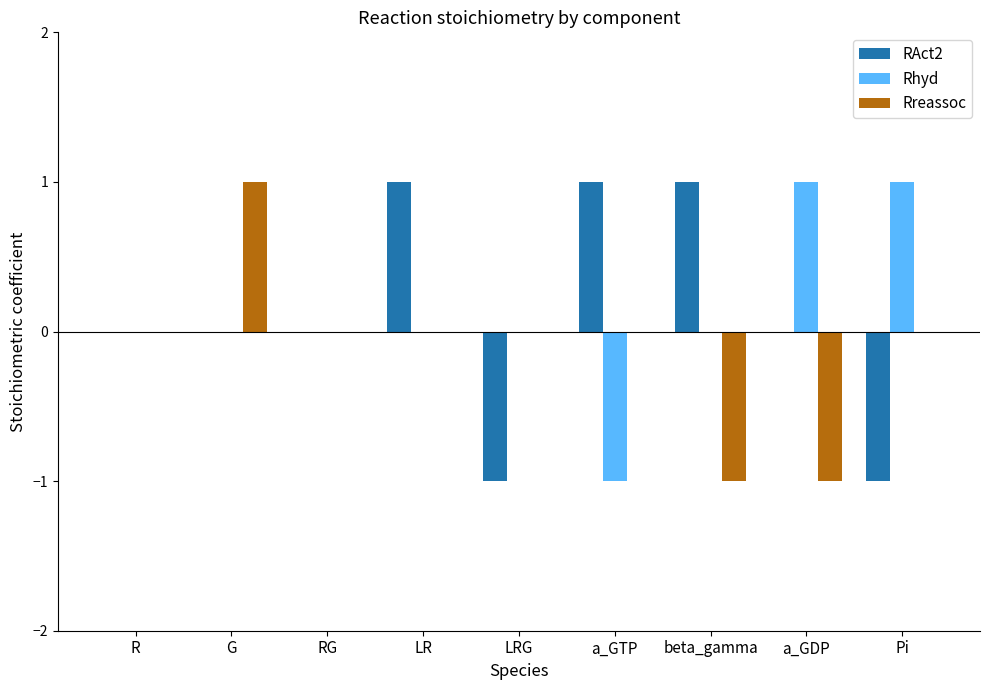

Between G and a_GDP, which series saw the biggest shift?

Rreassoc